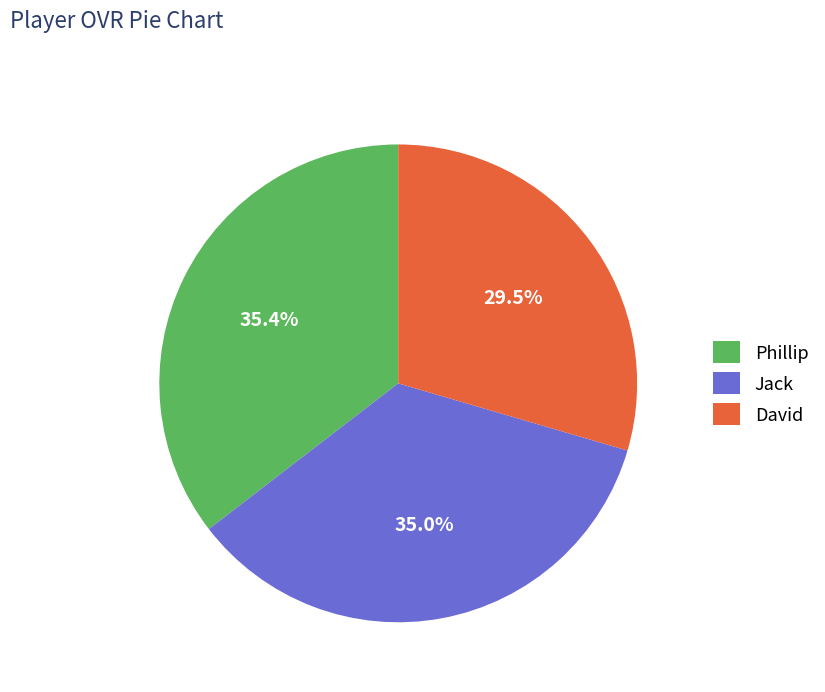

To the nearest percent, what is the average slice percentage?

33%